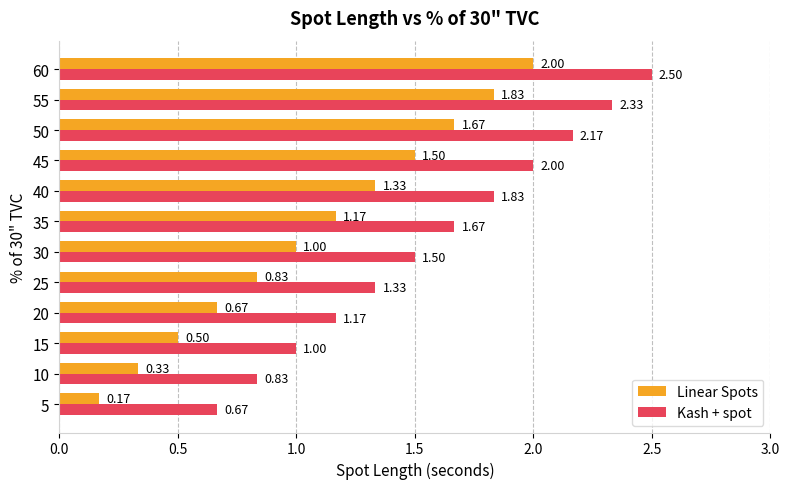

At which label is Linear Spots closest to 1?

30